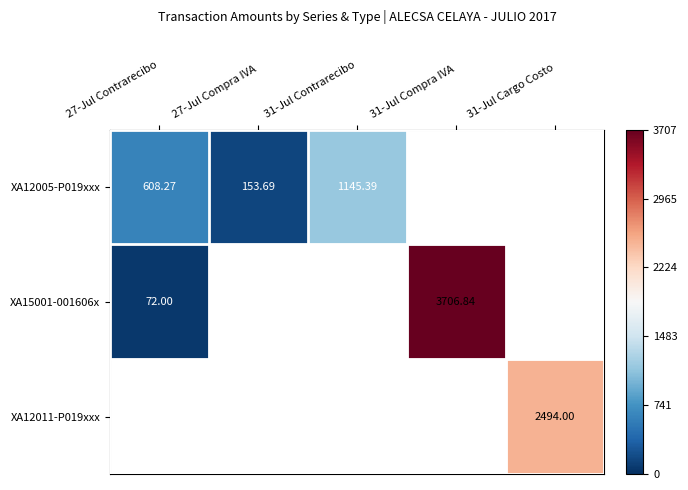

The value of XA12005-P019xxx at 31-Jul Contrarecibo is 638.1. True or false?

False